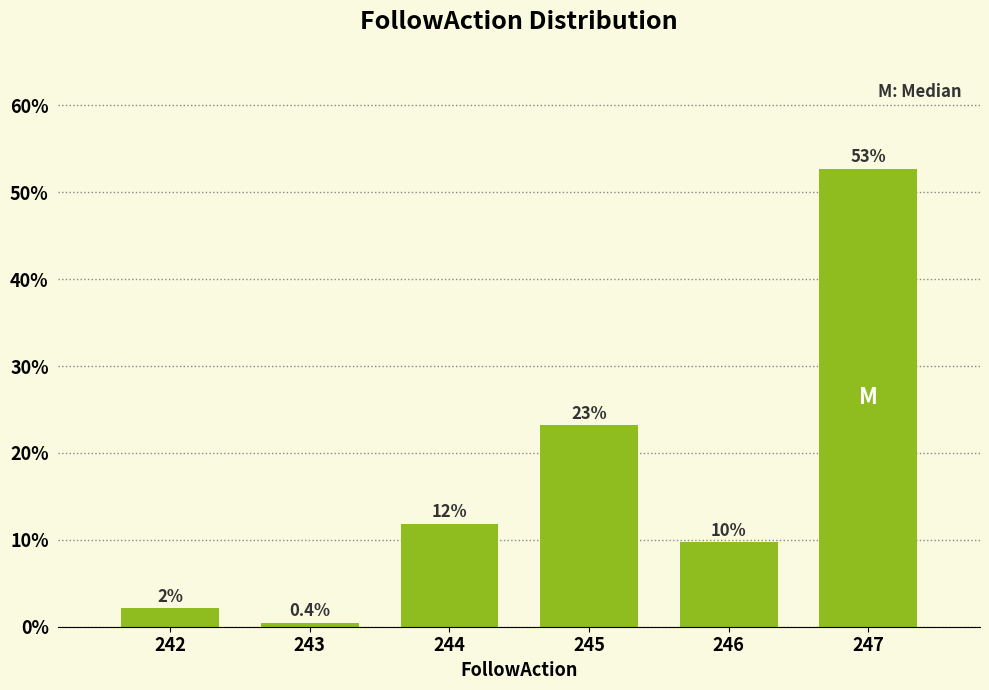

Are the bars horizontal?

No